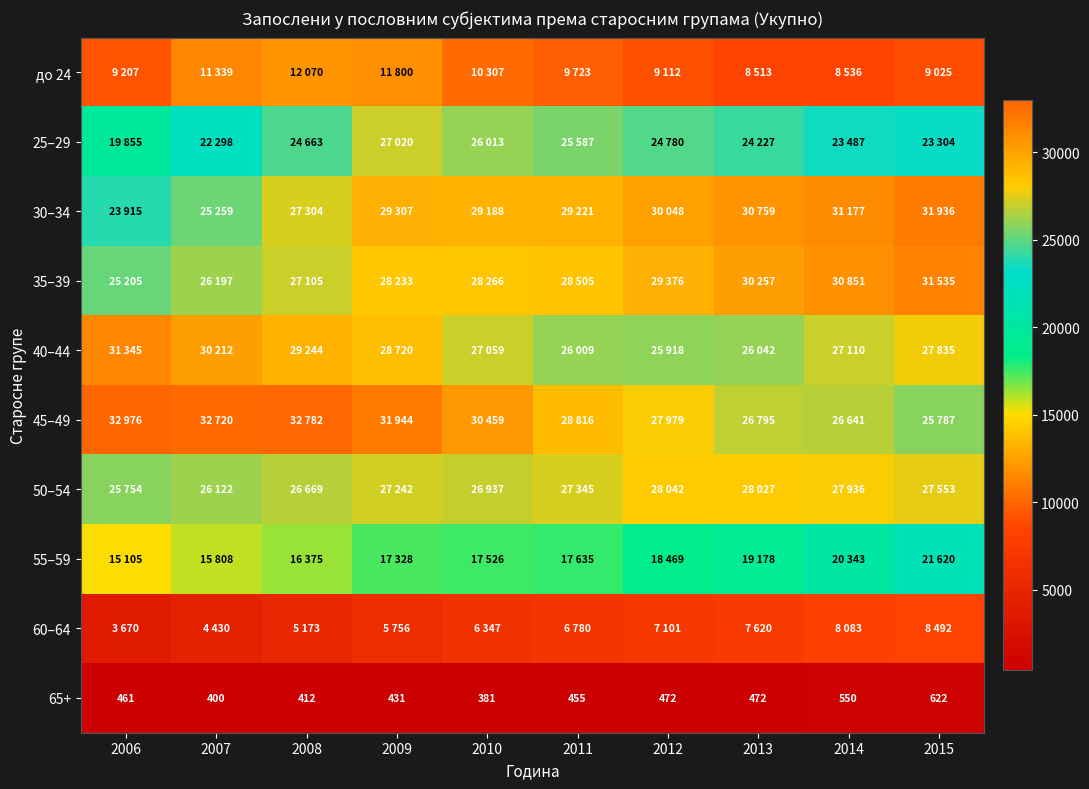

What is the highest value of the 65+ series?

622